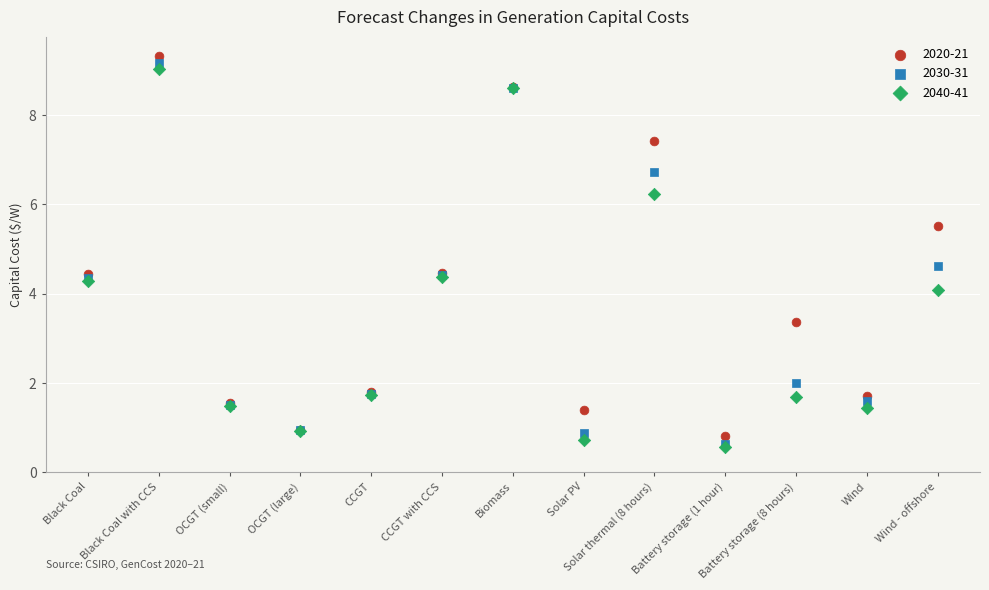

What are all the series names shown in the legend?

2020-21, 2030-31, 2040-41